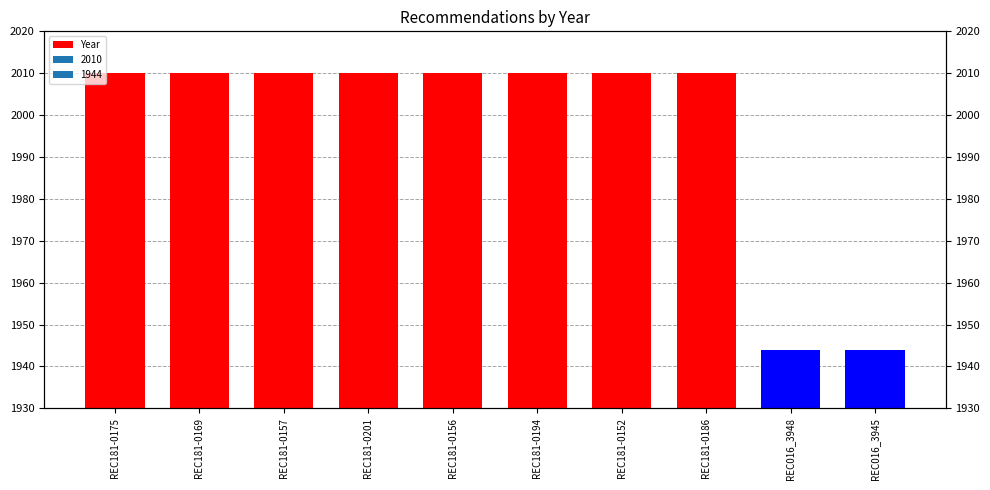

Reading left to right, list all the values displayed in this chart.

REC181-0175=2010	REC181-0169=2010	REC181-0157=2010	REC181-0201=2010	REC181-0156=2010	REC181-0194=2010	REC181-0152=2010	REC181-0186=2010	REC016_3948=1944	REC016_3945=1944